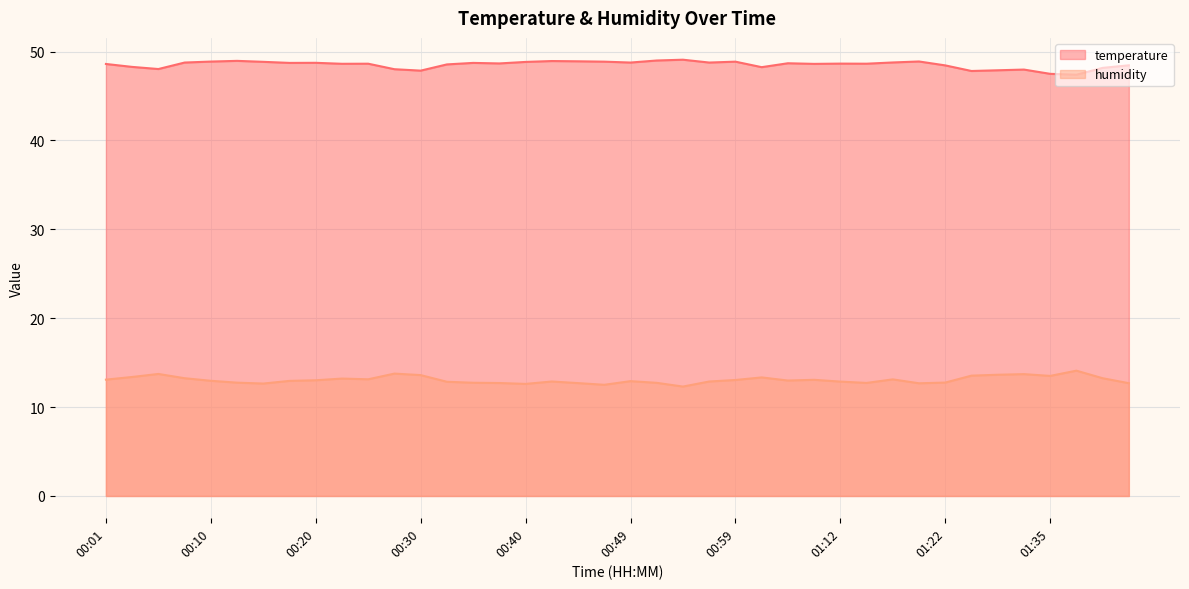

True or false: temperature and humidity cross at least once.

False